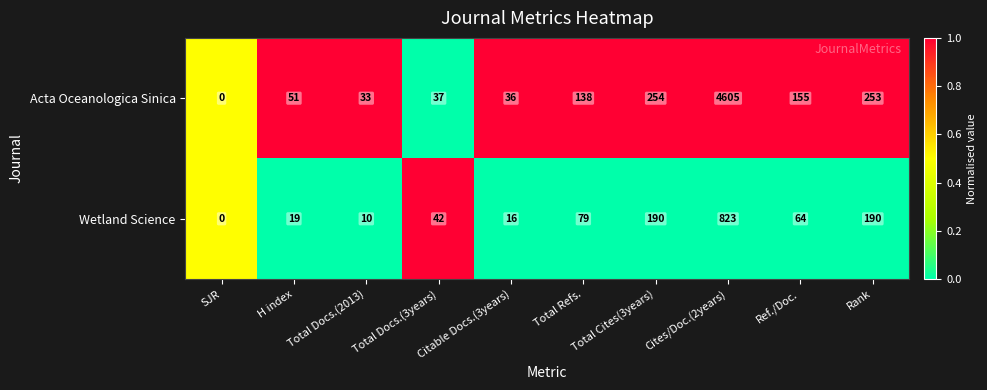

The value of Acta Oceanologica Sinica at Total Cites(3years) is 412. True or false?

False